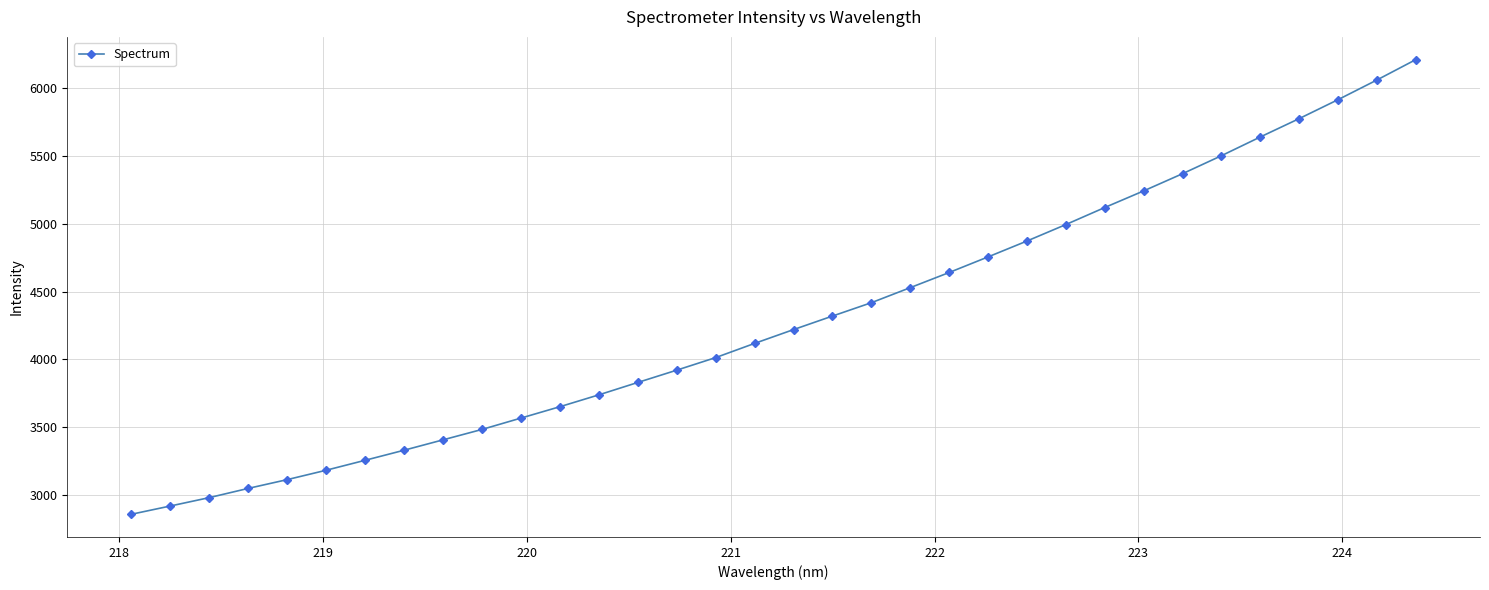

How many data points are above 4220?

17